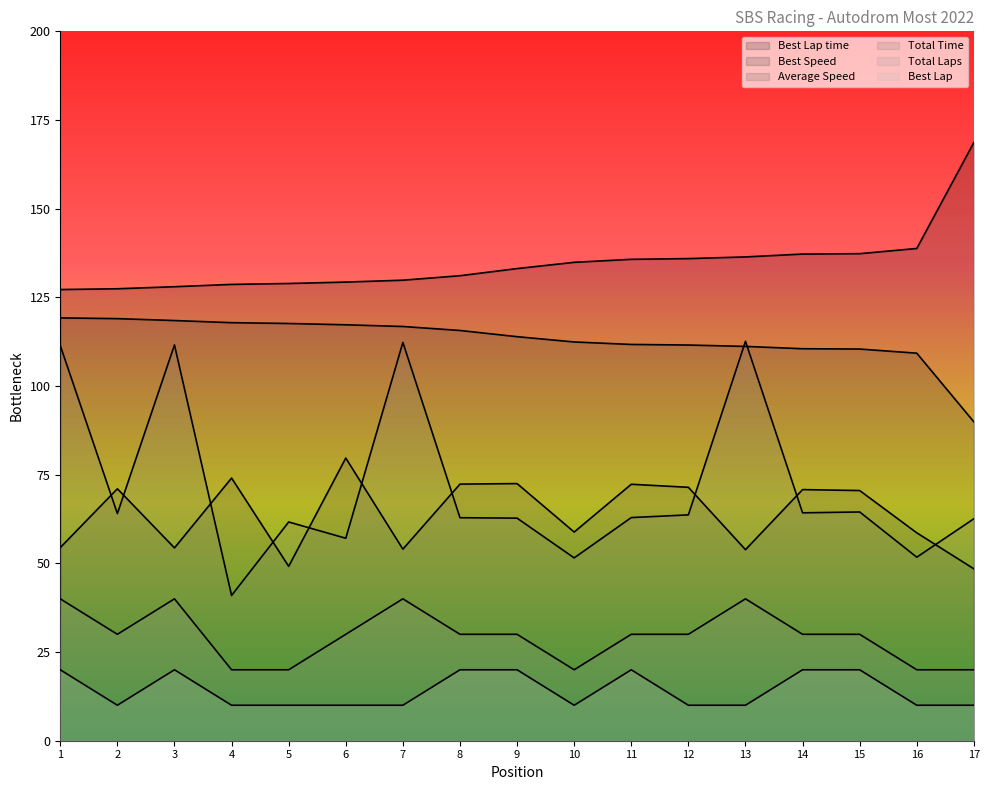

How many lines are shown in the chart?

6